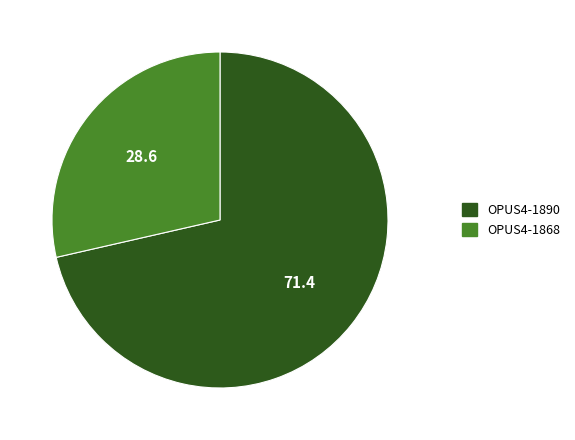

Approximately how many times larger is the value at OPUS4-1868 compared to OPUS4-1890?

0.4